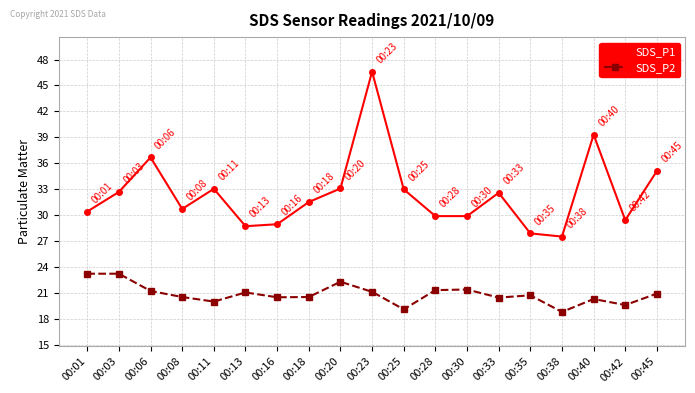

What is the spread (max minus min) of values at 00:35?

7.2